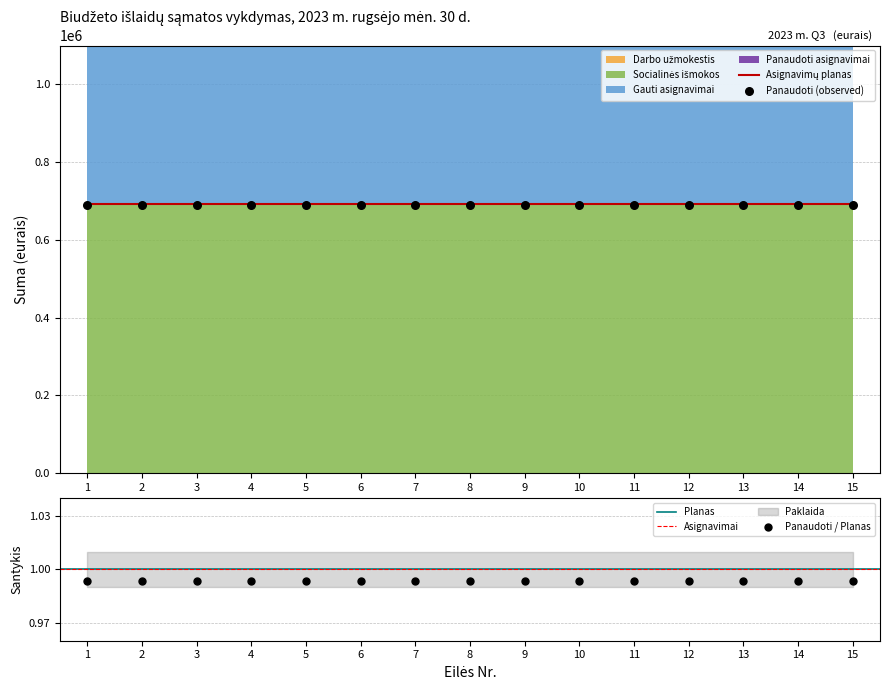

Which series has the largest Y range (max minus min)?

Darbo užmokestis